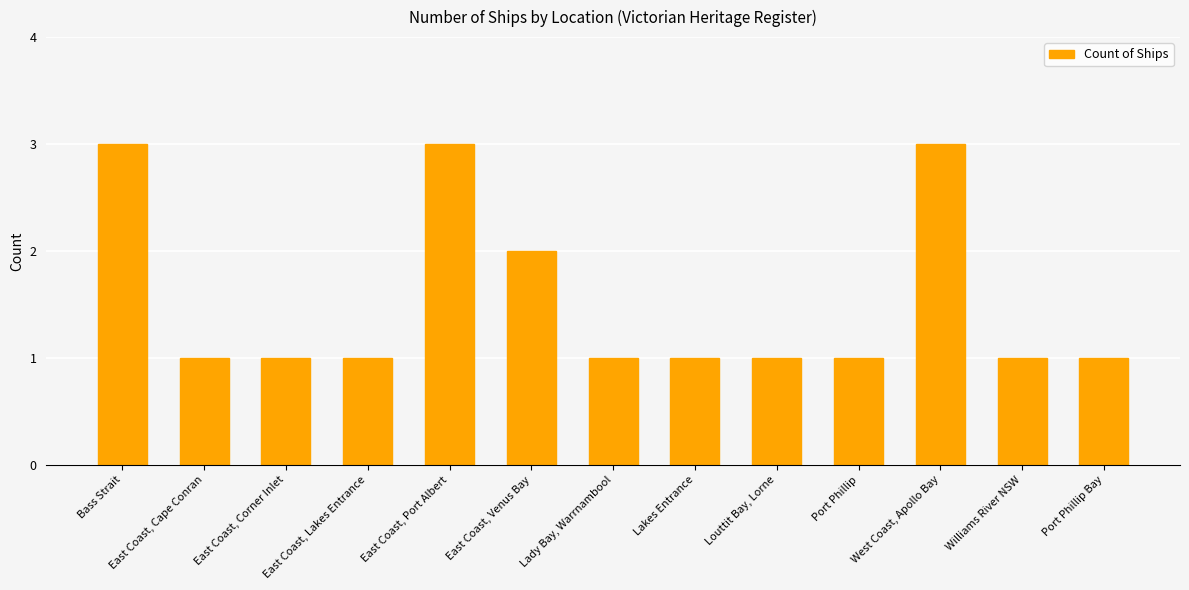

Reading right to left, what are all the values shown in this chart?

Port Phillip Bay=1	Williams River NSW=1	West Coast, Apollo Bay=3	Port Phillip=1	Louttit Bay, Lorne=1	Lakes Entrance=1	Lady Bay, Warrnambool=1	East Coast, Venus Bay=2	East Coast, Port Albert=3	East Coast, Lakes Entrance=1	East Coast, Corner Inlet=1	East Coast, Cape Conran=1	Bass Strait=3